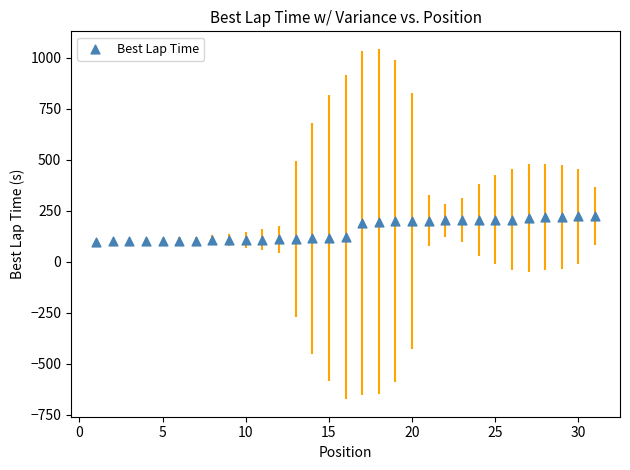

What is the range of X values (max minus min)?

30.0